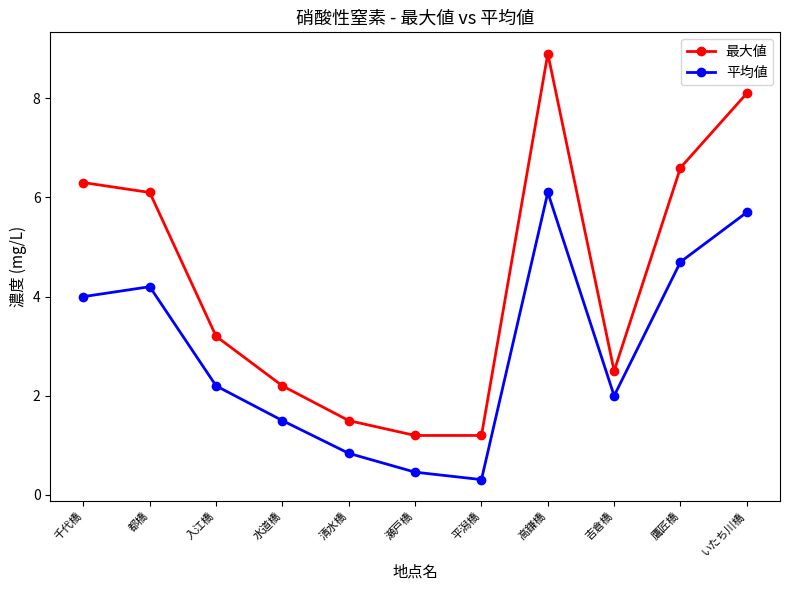

What is the difference between the maximum and minimum values in the 最大値 series?

7.7